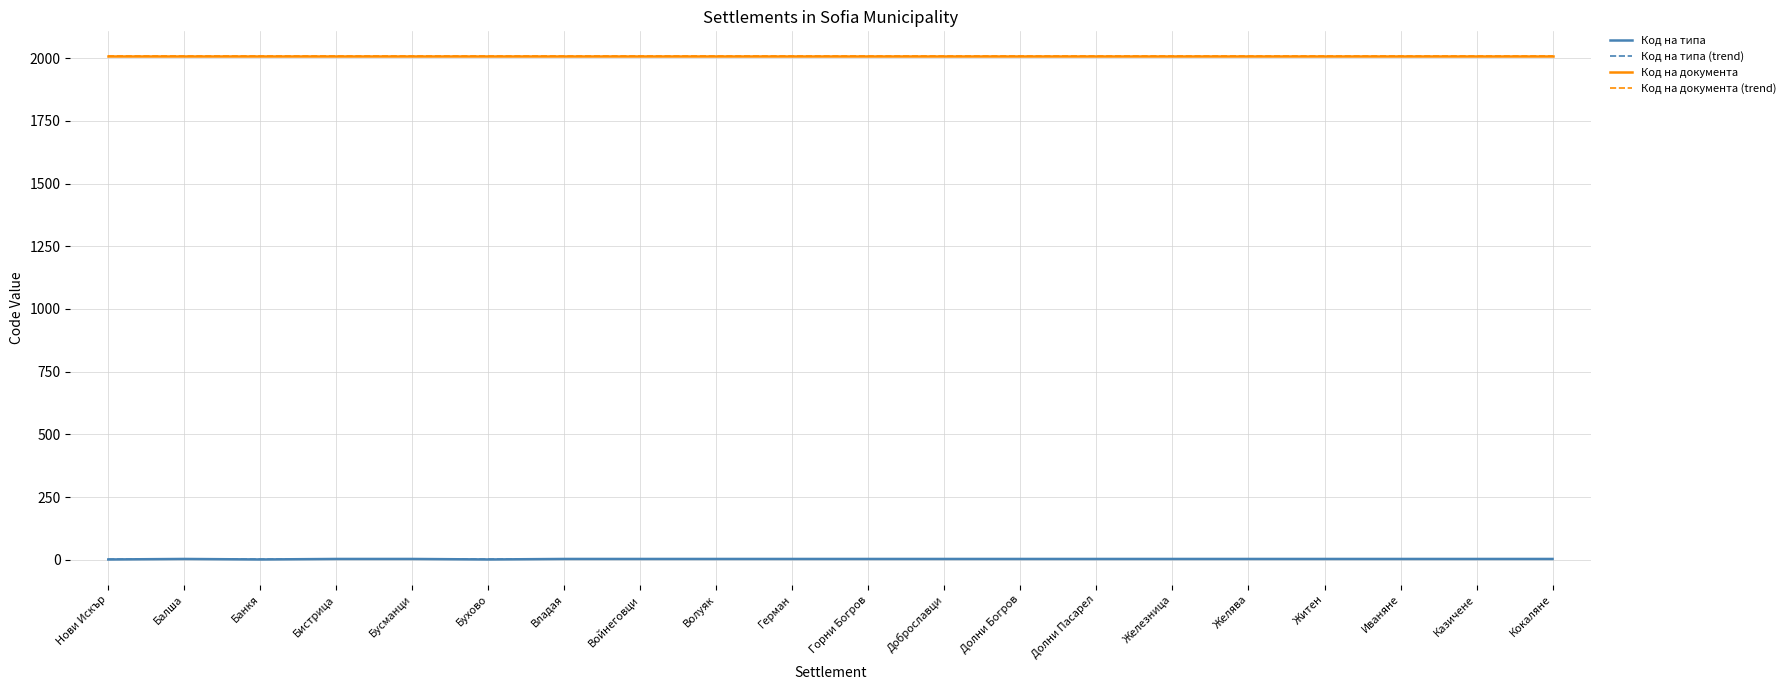

Is the value of Код на документа (trend) at Балша greater than the value of Код на документа at Желява?

Yes